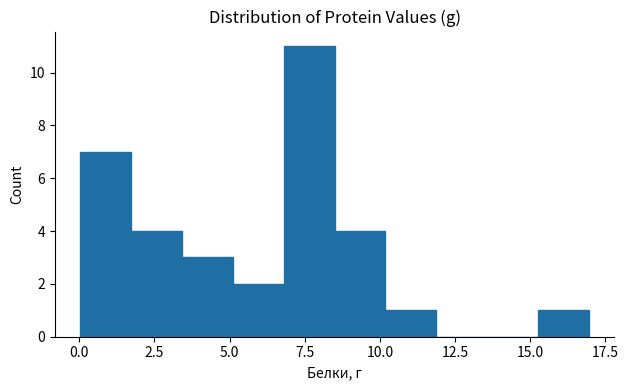

Around what value on the x-axis is the tallest bar? Give the approximate position of its centre, as read against the axis.

7.5